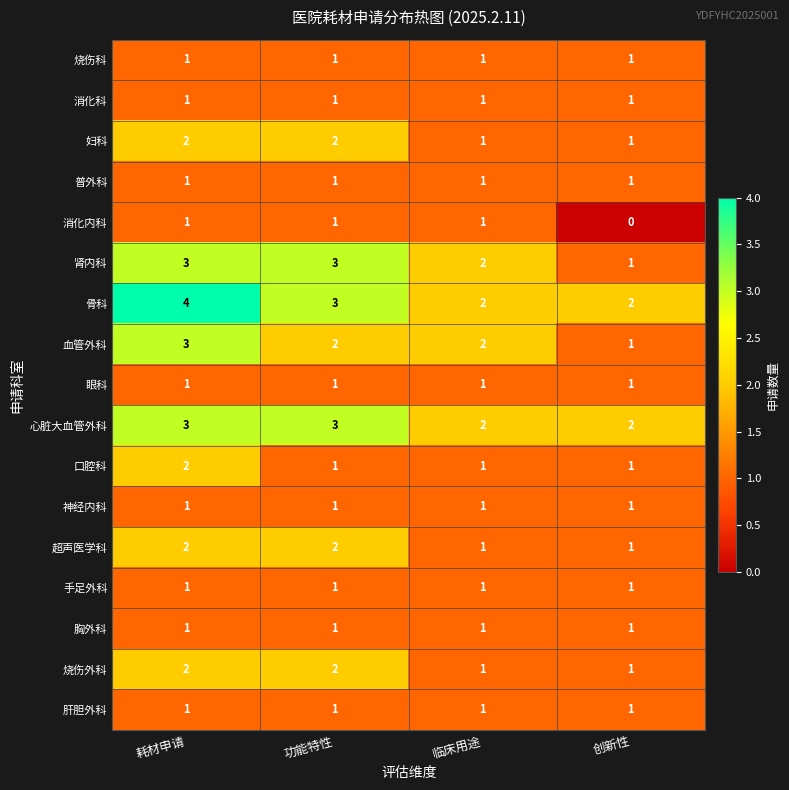

The value of 手足外科 at 临床用途 is 0. True or false?

False